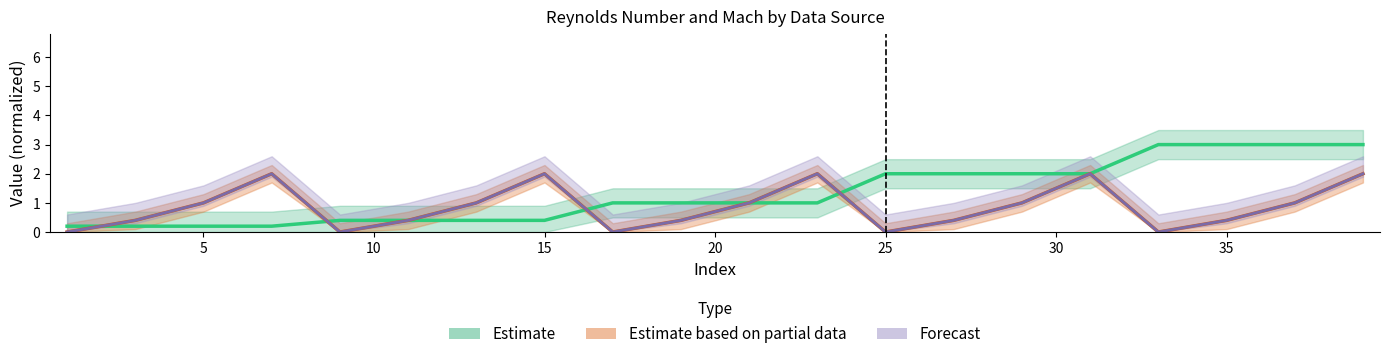

What is the difference between the maximum and minimum values in the Mach_XFOIL series?

2.0